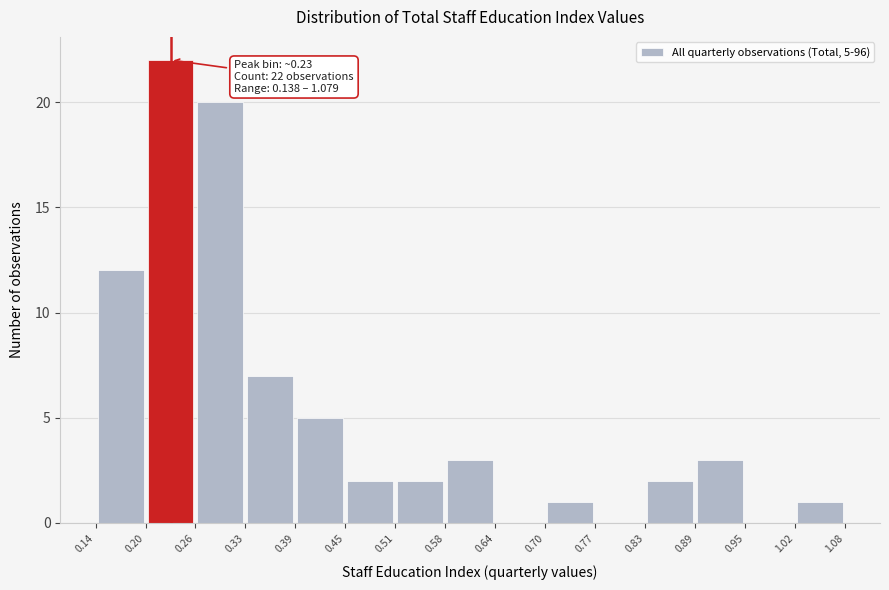

Which range on the x-axis has the tallest bar?

0.20 to 0.26